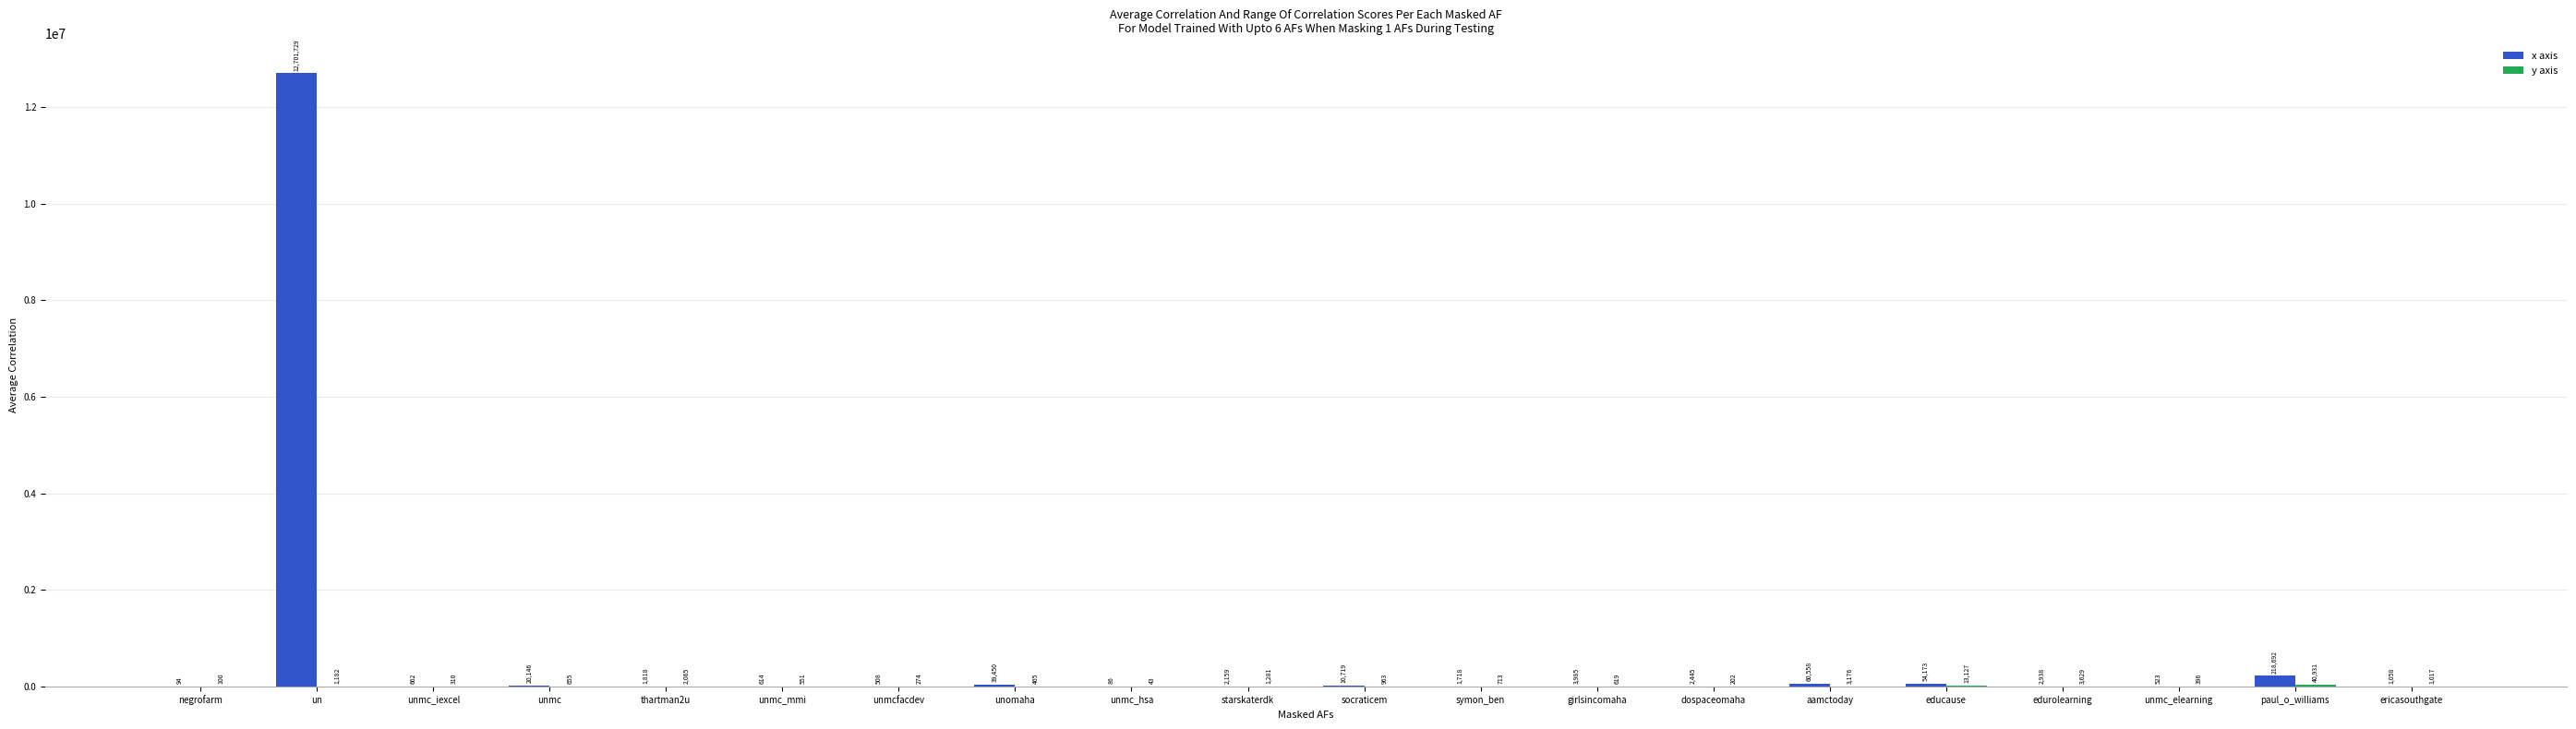

What is the total value across all series at unmc?

20801